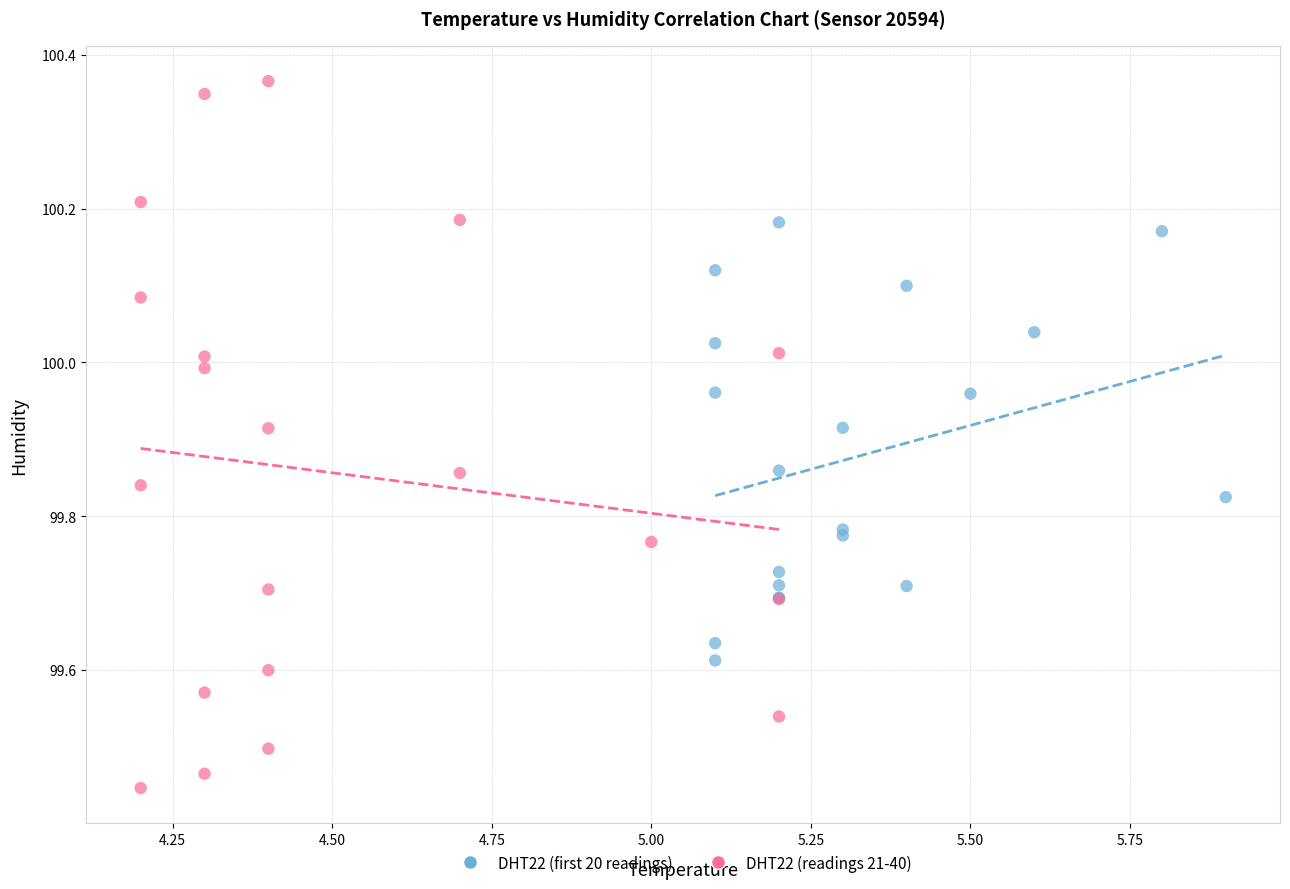

What are all the series names shown in the legend?

DHT22 (first 20 readings), DHT22 (readings 21-40)